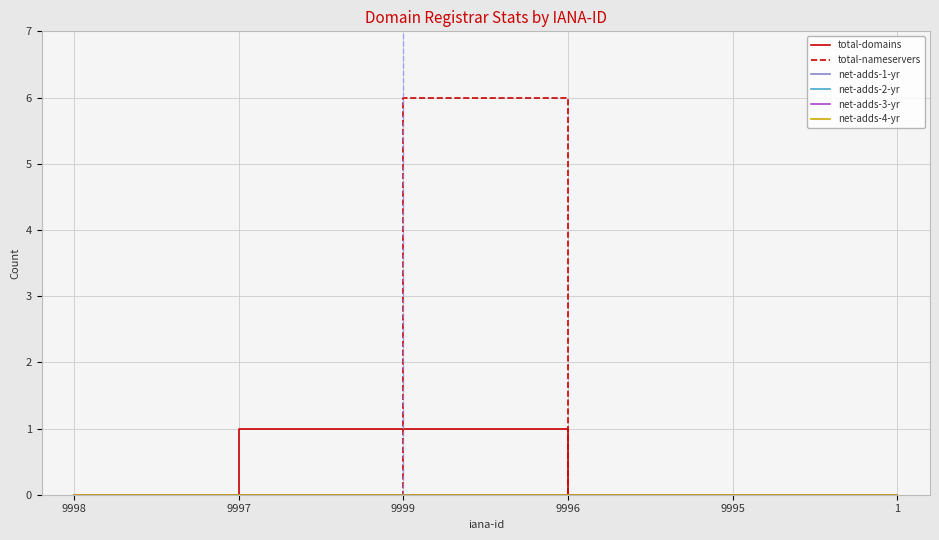

Between 9996 and 9995, which series saw the biggest shift?

total-domains